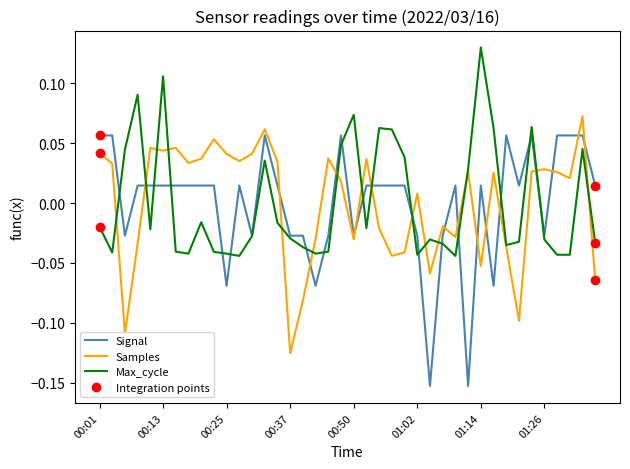

Which series has the widest spread of values?

Signal